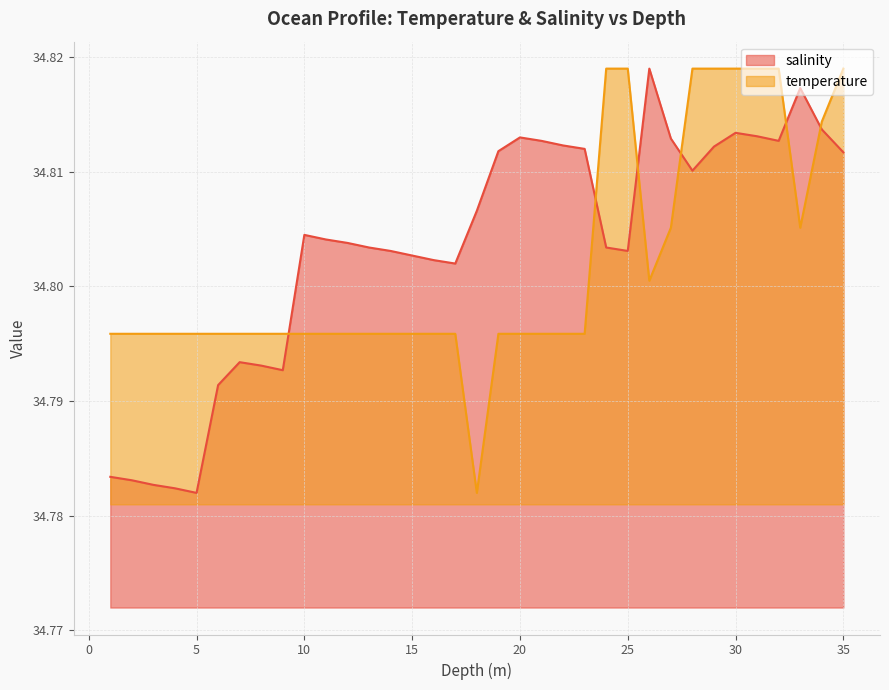

At which category does the chart reach its peak across all series?

26.0